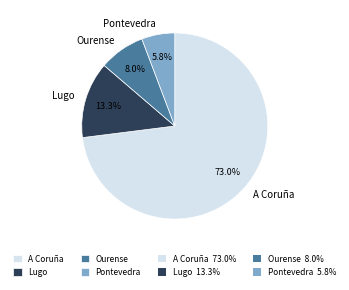

Count the number of slices in the pie.

4